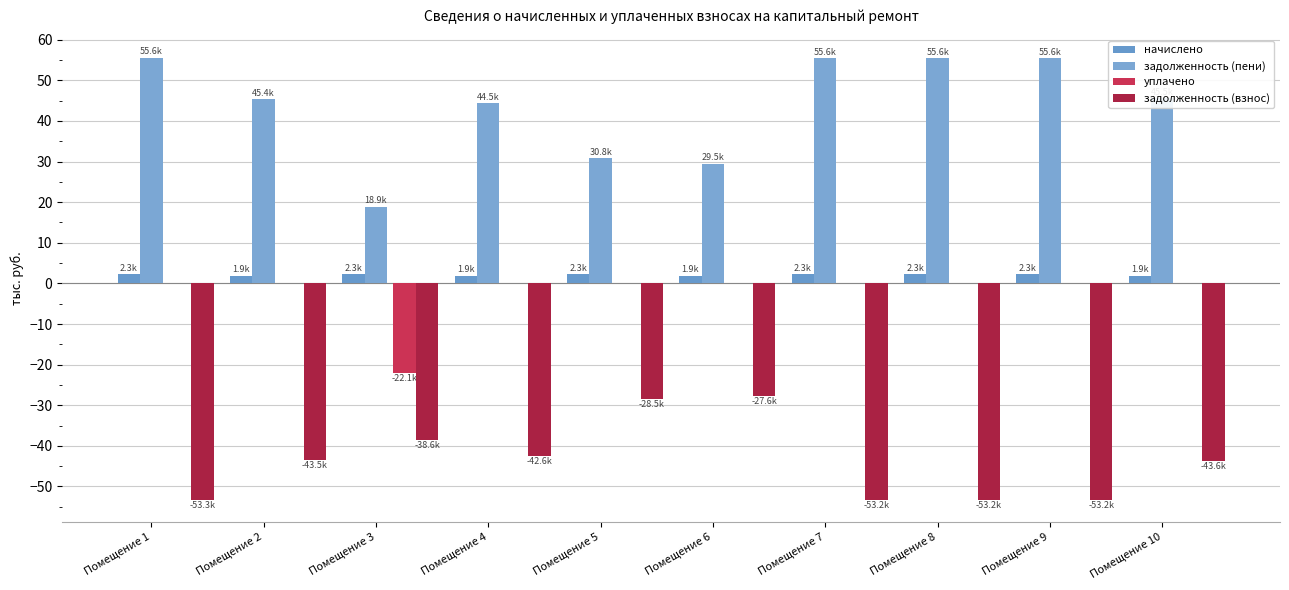

Are the bars horizontal?

No